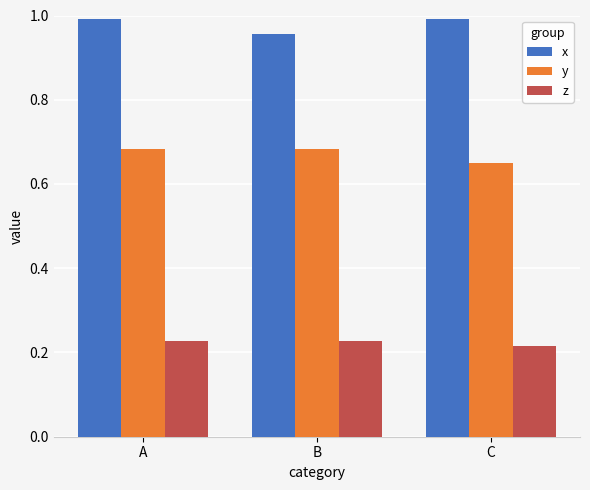

Between A and B, which series saw the biggest shift?

x